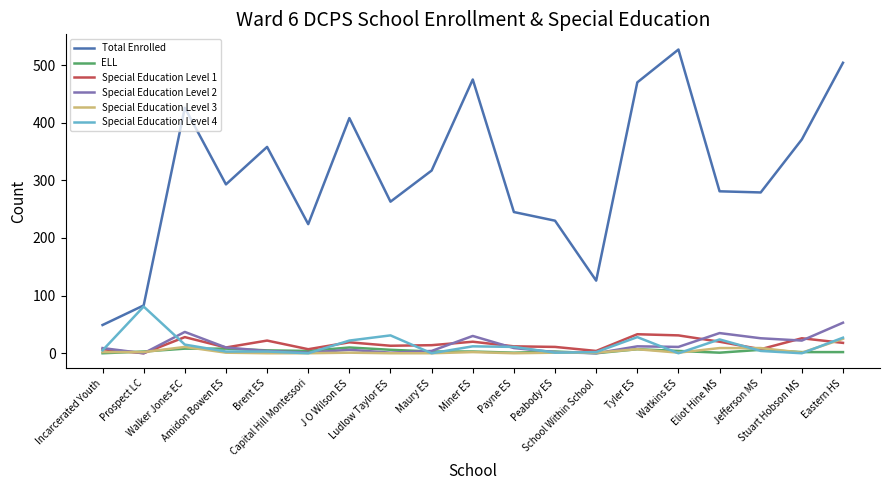

Which series has the largest total across all categories?

Total Enrolled